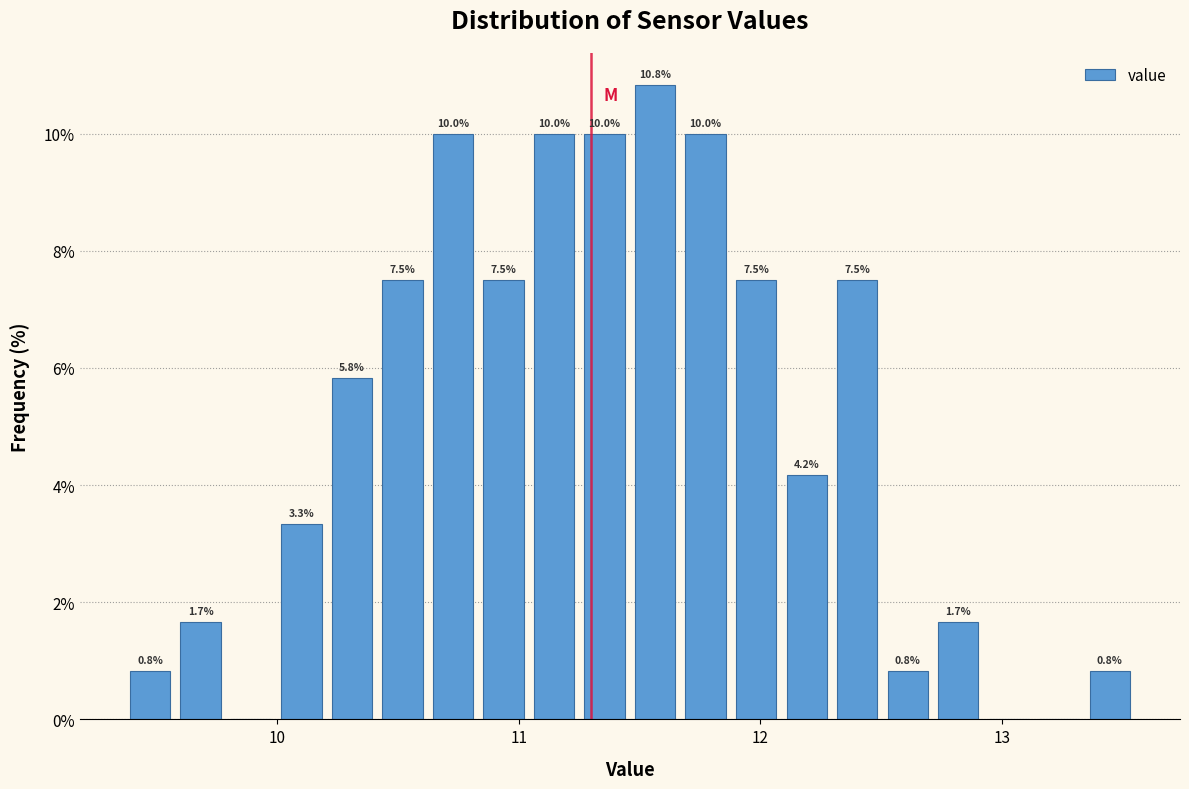

Read against the x-axis, roughly where is the centre of the tallest bar?

11.6